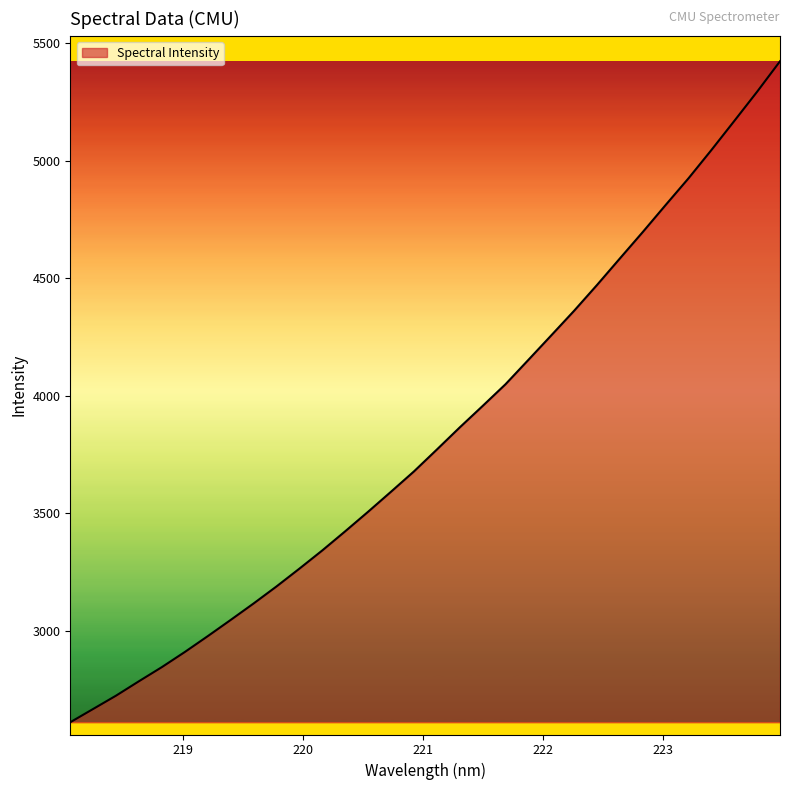

What is the greatest value displayed?

5424.0